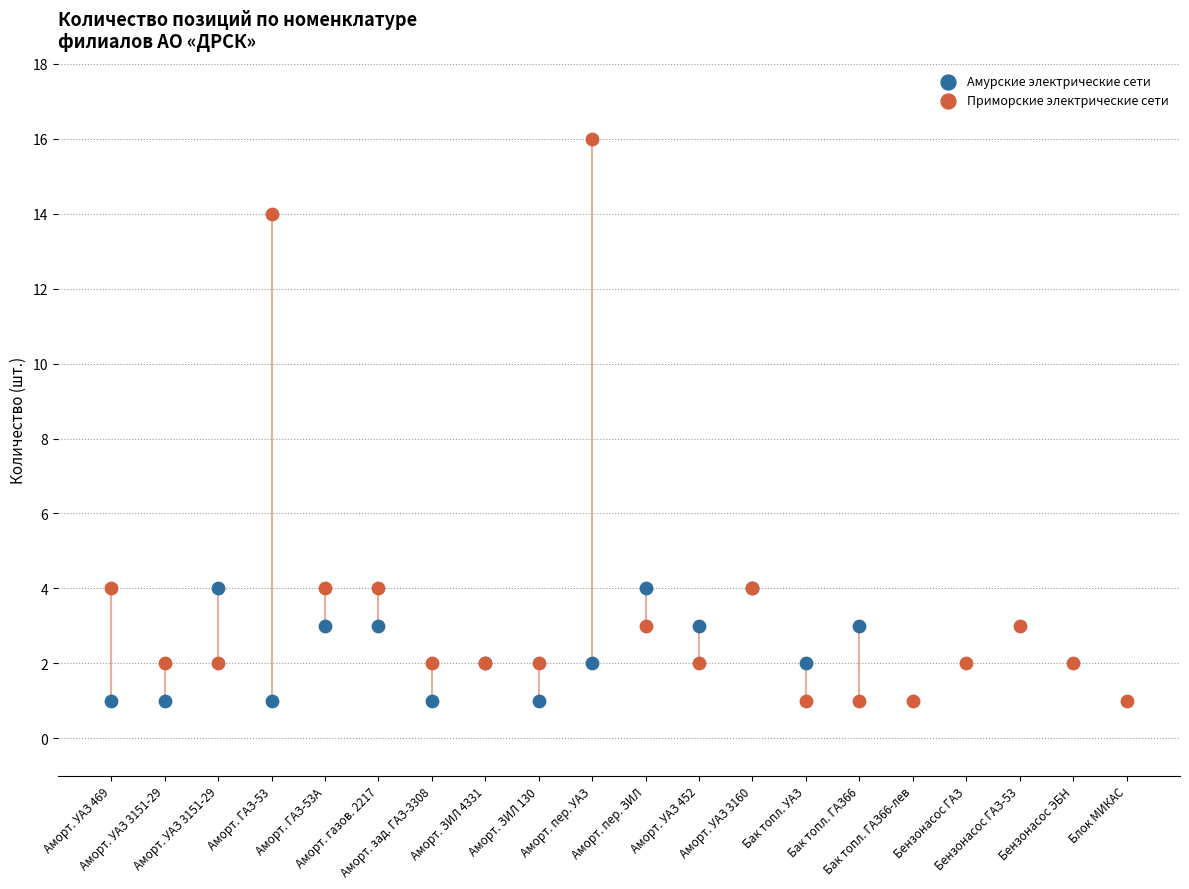

Which series has the largest Y range (max minus min)?

Приморские электрические сети